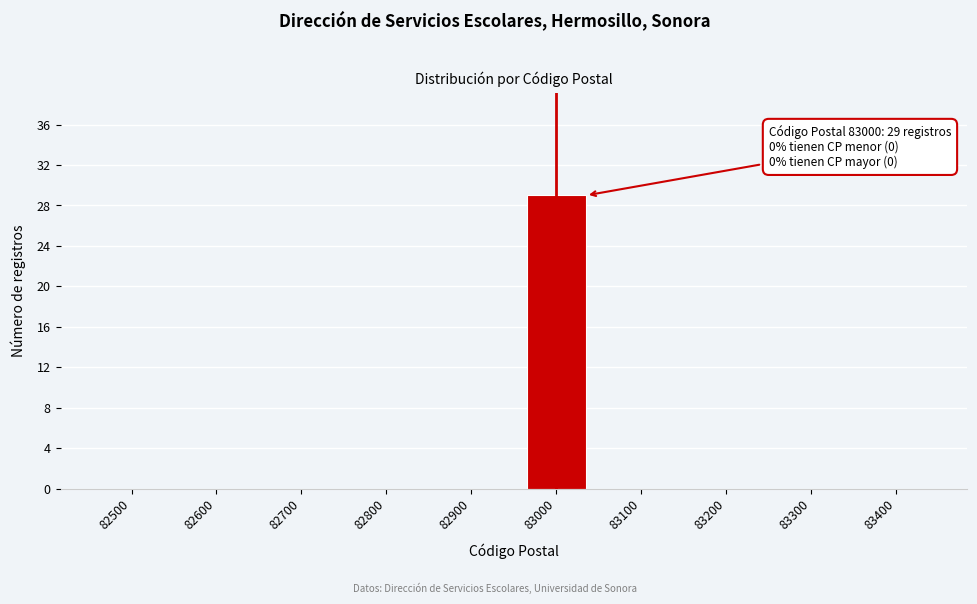

Reading left to right, transcribe all the data shown in this chart.

82500=0	82600=0	82700=0	82800=0	82900=0	83000=29	83100=0	83200=0	83300=0	83400=0